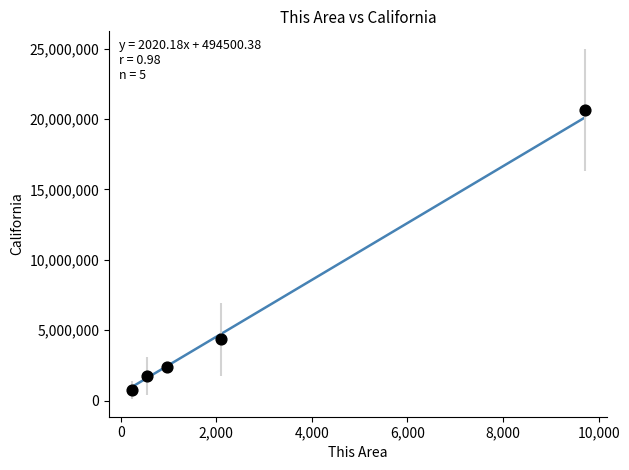

What is the average Y value?

5979891.5